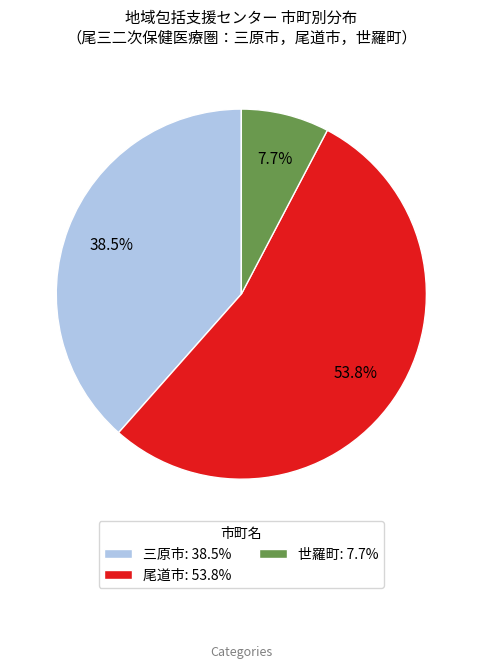

How many slices are in this pie chart?

3